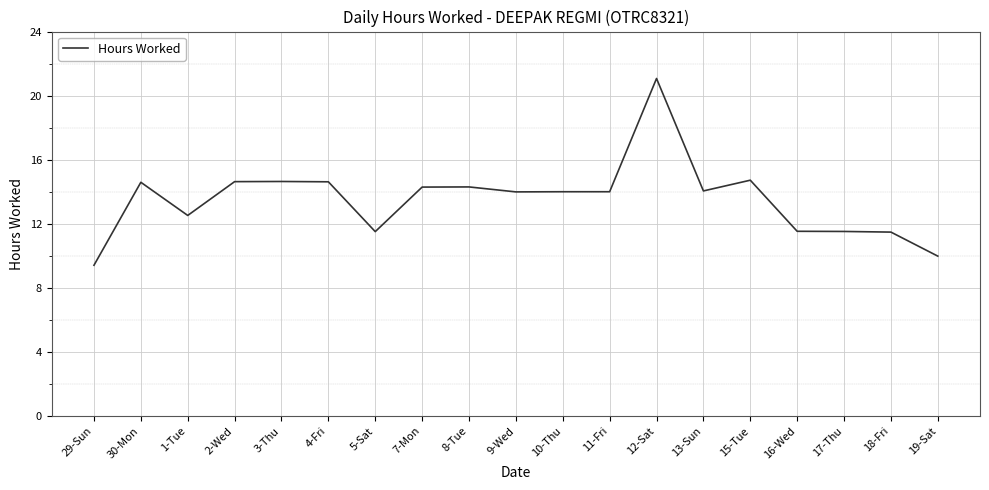

Which label corresponds to the smallest value in the chart?

29-Sun